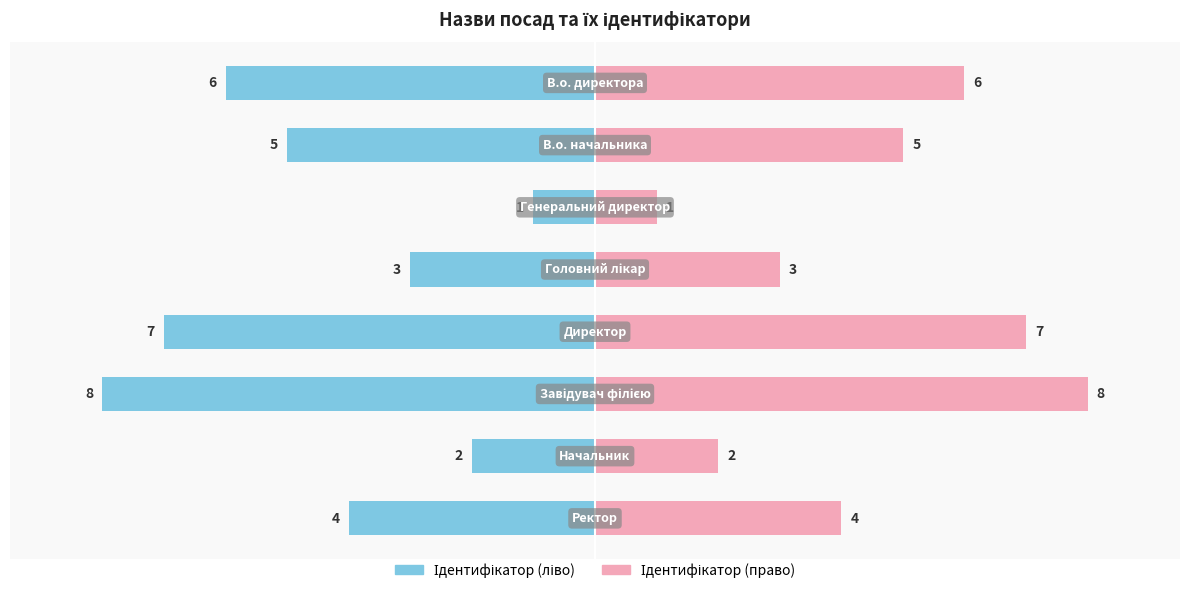

What is the difference between the highest and lowest values at 5.0?

4